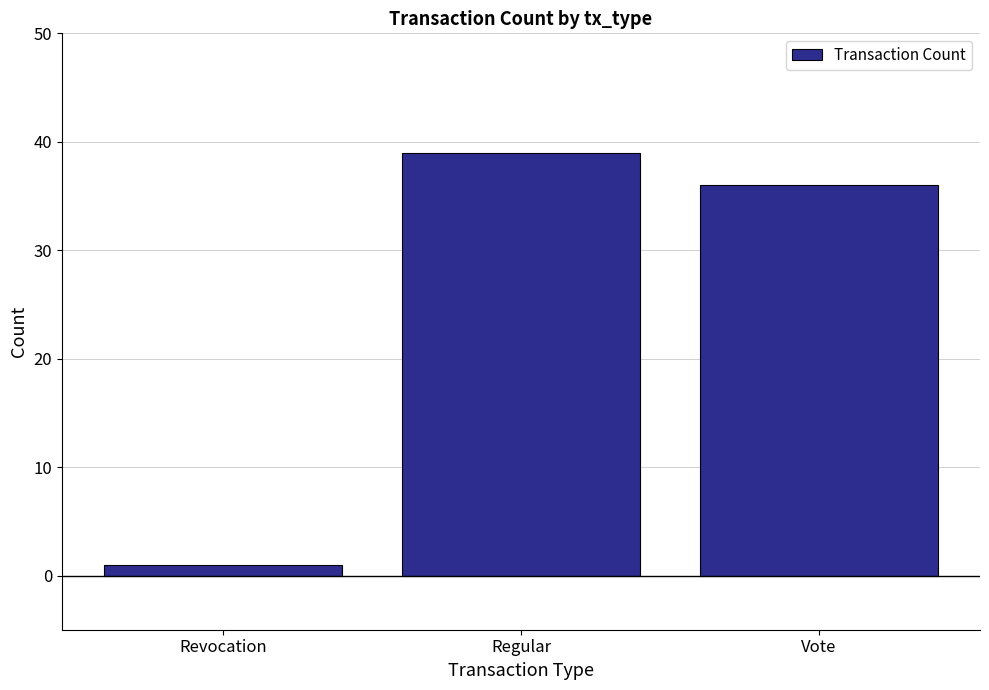

Rank the categories by value from highest to lowest.

Regular, Vote, Revocation